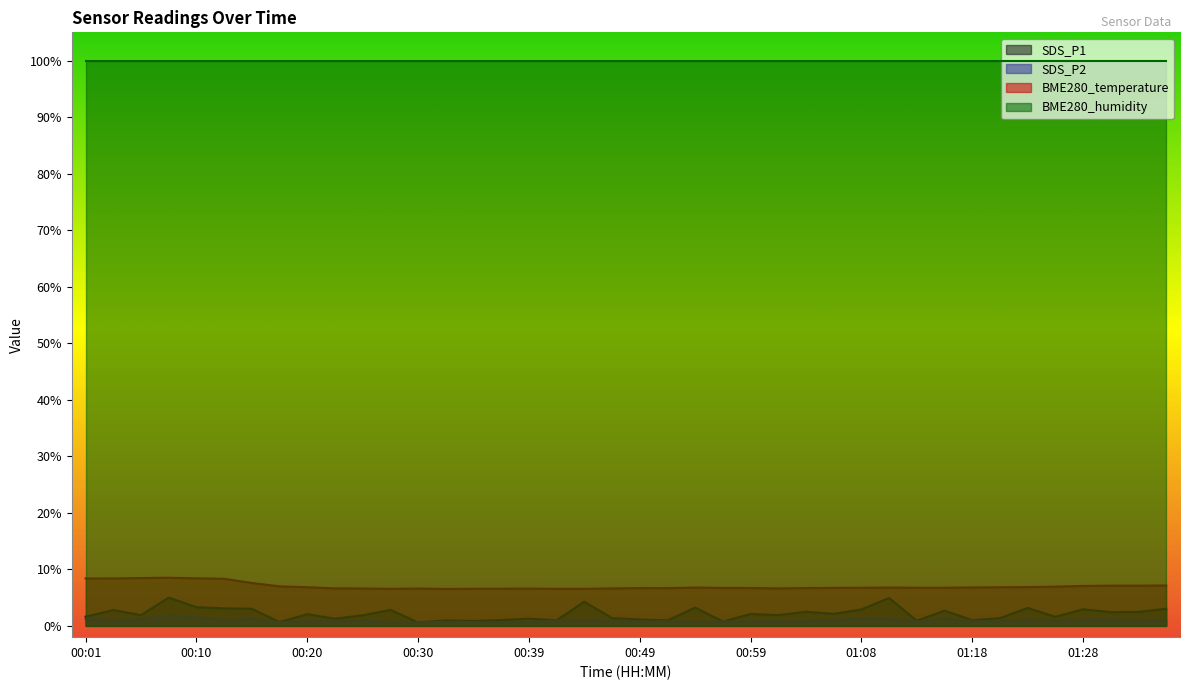

What is the sum of all BME280_temperature values?

280.6